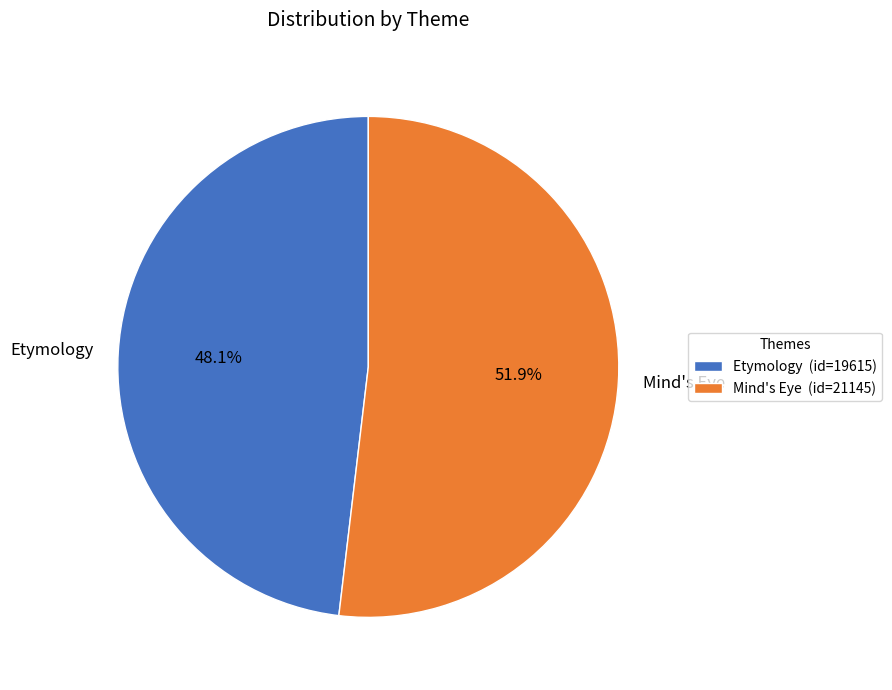

To the nearest percent, what is the average slice percentage?

50%